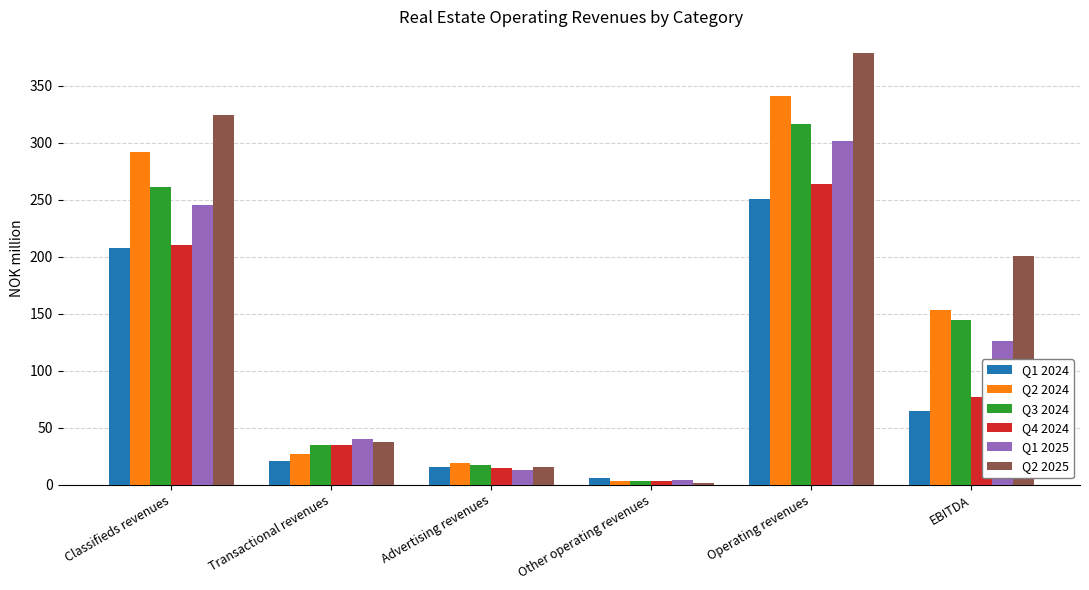

Which series has the largest range (max minus min)?

Q2 2025